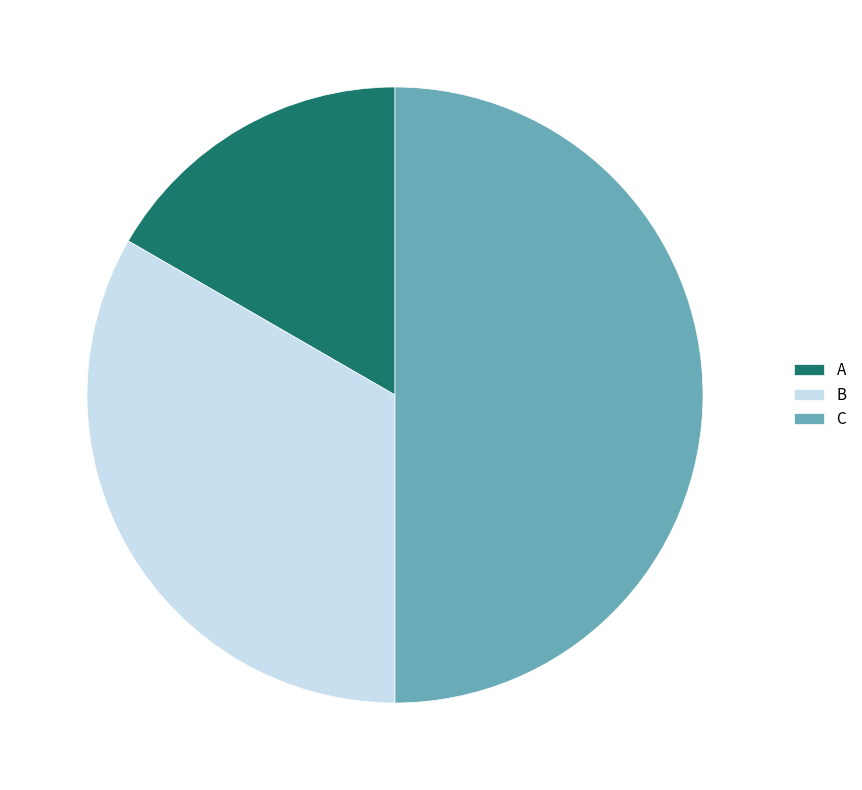

Is the sum of C and B greater than half?

Yes